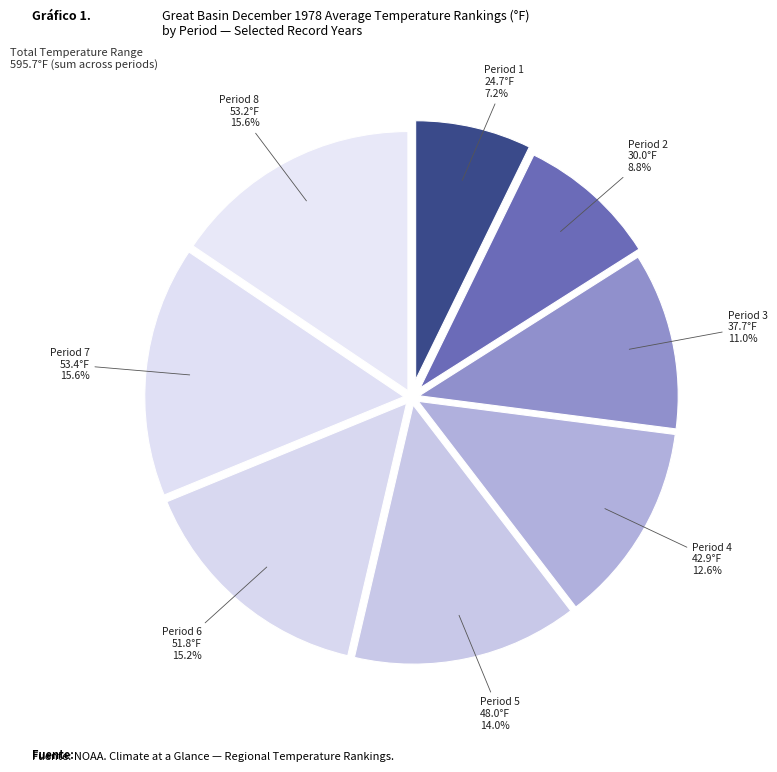

Is the sum of Period 2 30.0°F and Period 5 48.0°F greater than half?

No